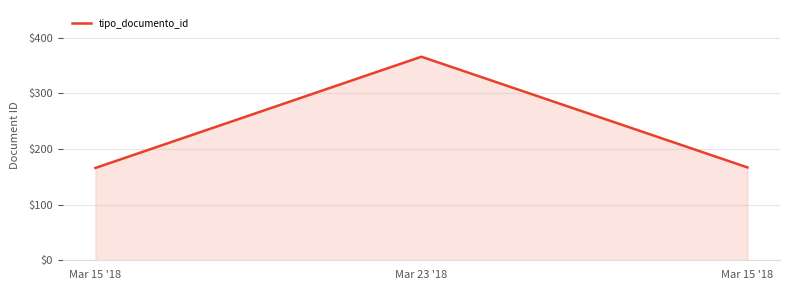

Reading right to left, what are all the values shown in this chart?

167	366	166